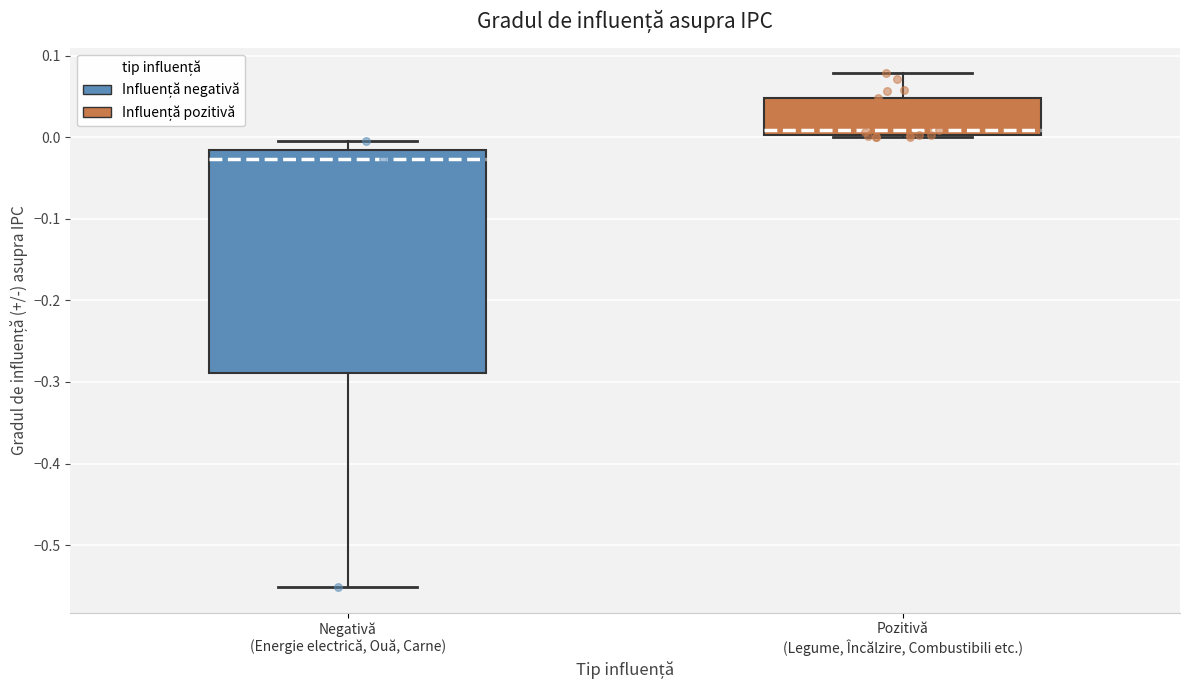

Which box's median line is the lowest?

Negativă (Energie electrică, Ouă, Carne)